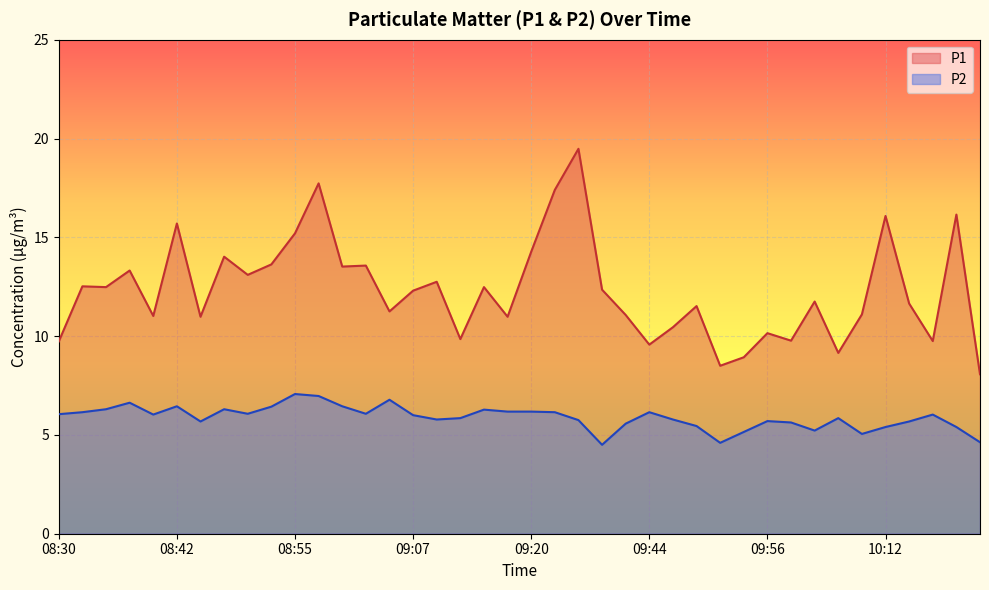

Between 08:35 and 08:52, which series saw the biggest shift?

P1